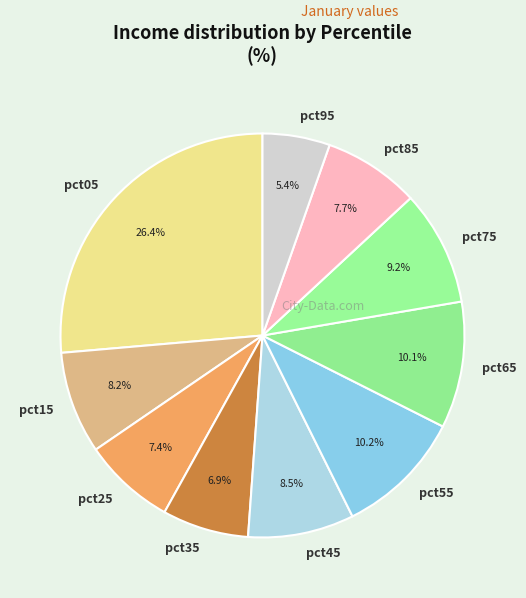

What is the total percentage of pct05 and pct65?

36.5%